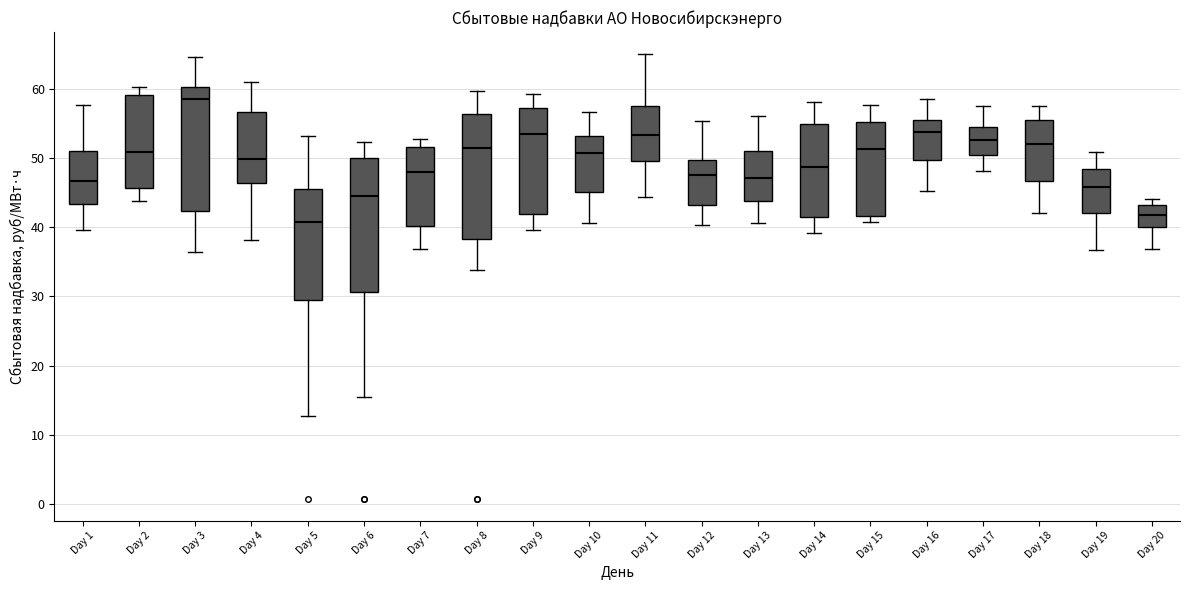

Where does the lower whisker of the box for Day 17 end on the y-axis? The values are not printed on the chart, so give them approximately, as read against the axis.

48